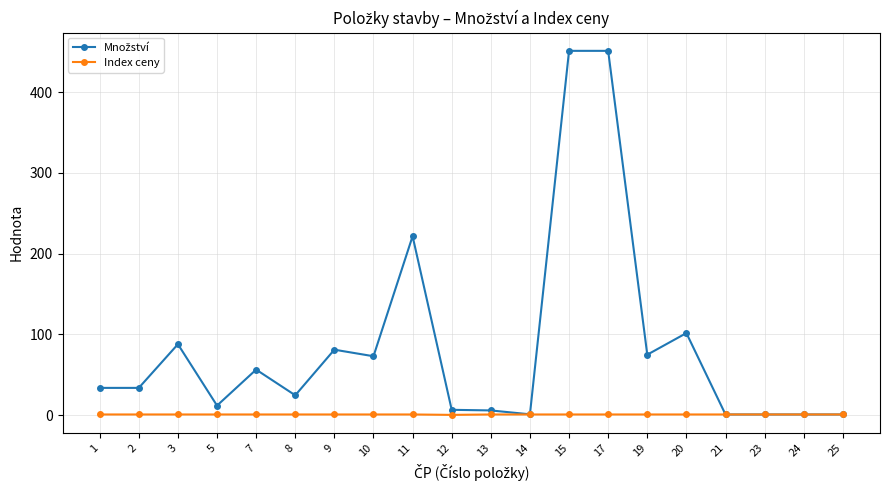

Does the chart display data point markers on the line(s)?

Yes